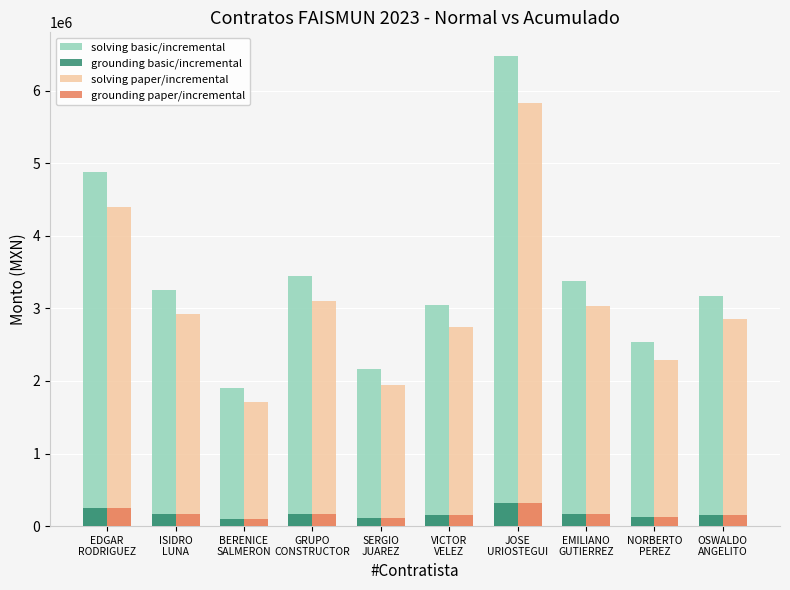

What is the label of the 4th bar from the right?

JOSE
URIOSTEGUI